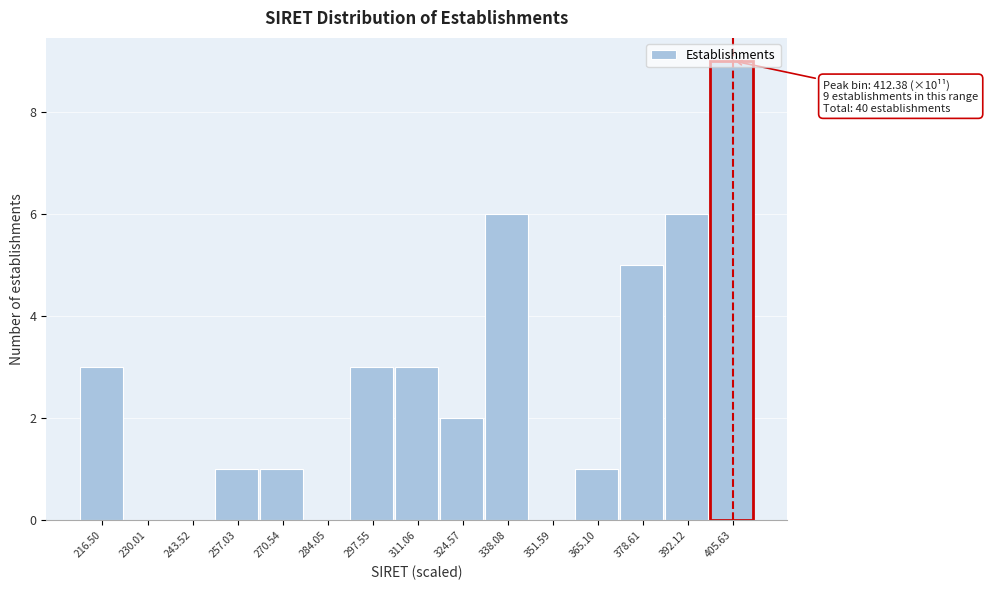

What is the change in value from 351.59 to 378.61?

+5